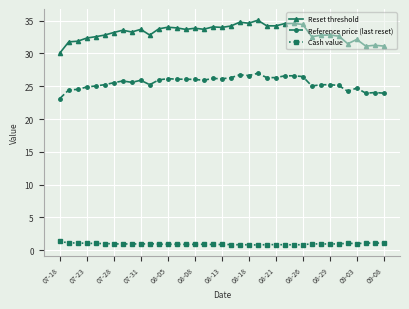

How many distinct data groups are displayed?

3